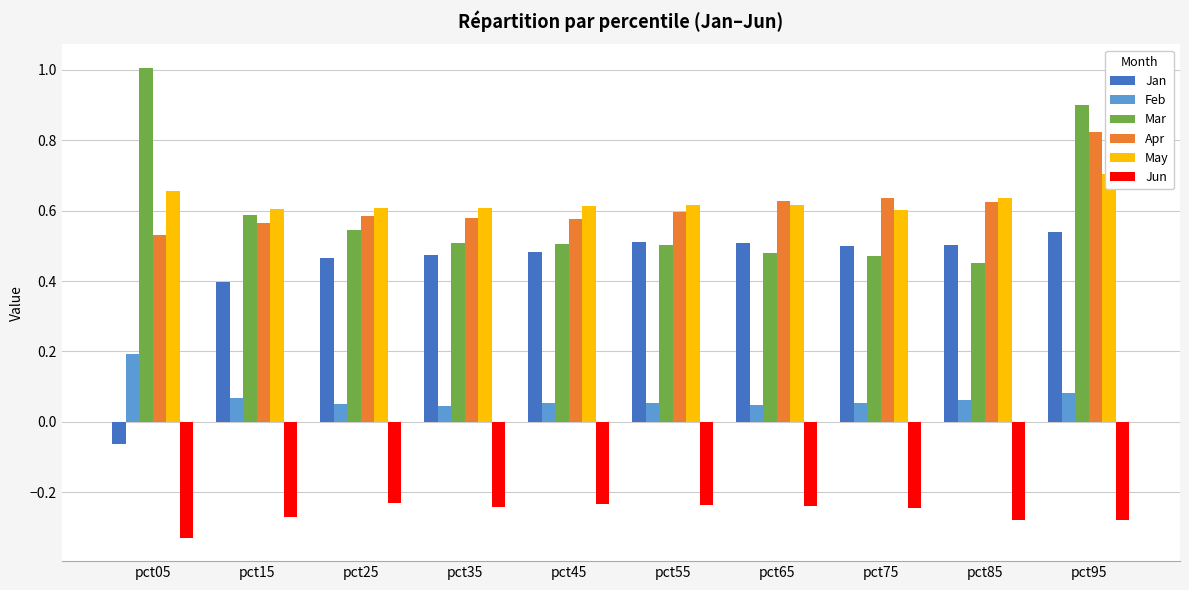

What is the sum of all Feb values?

0.7